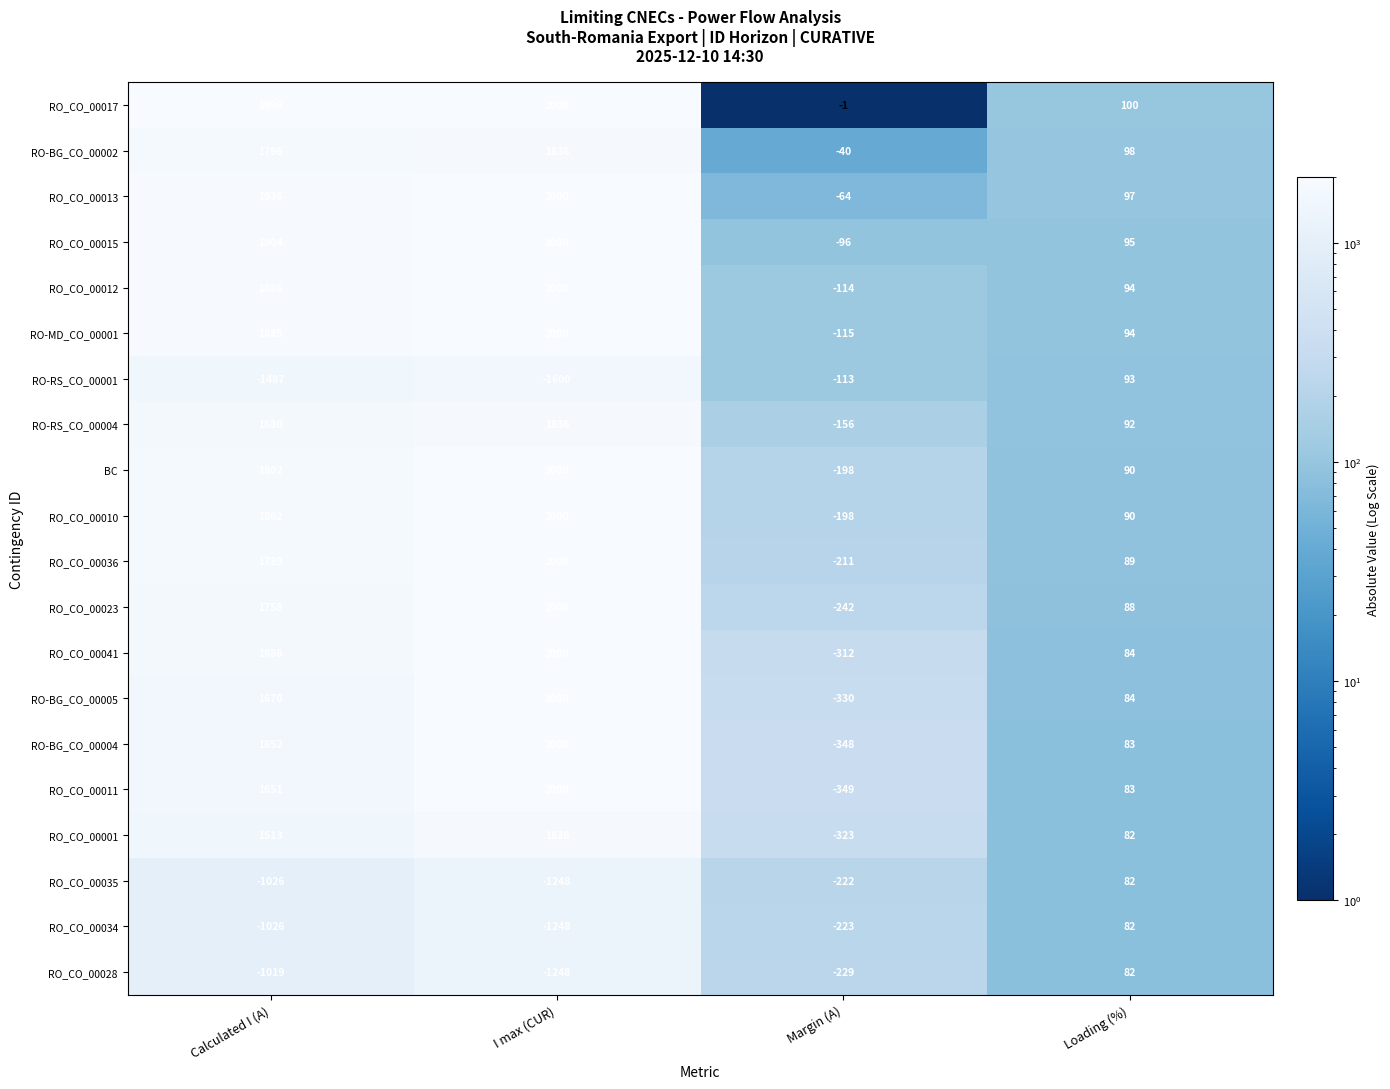

Which series changed the most between I max (CUR) and Margin (A)?

RO_CO_00011